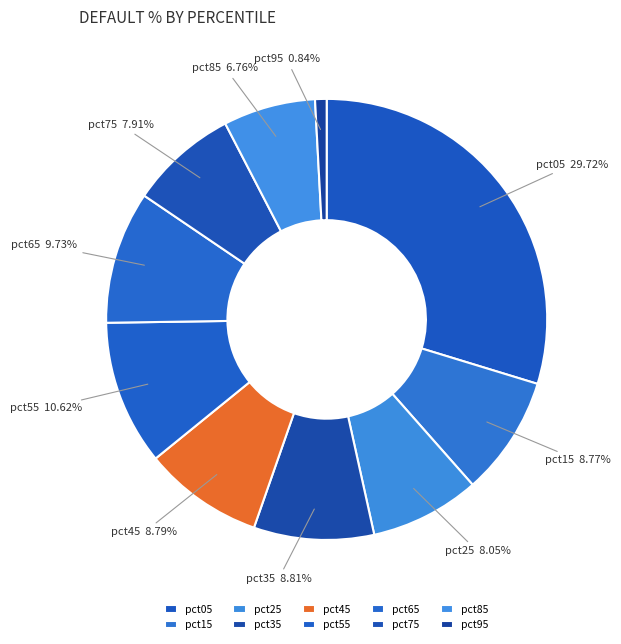

Combined, do pct65 and pct45 account for over 50%?

No